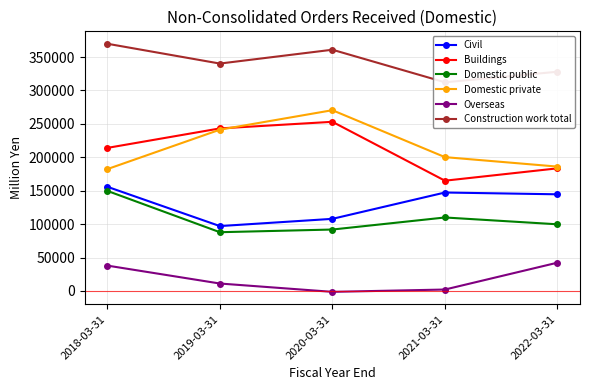

The value of Construction work total at 2021-03-31 is 312277. True or false?

True